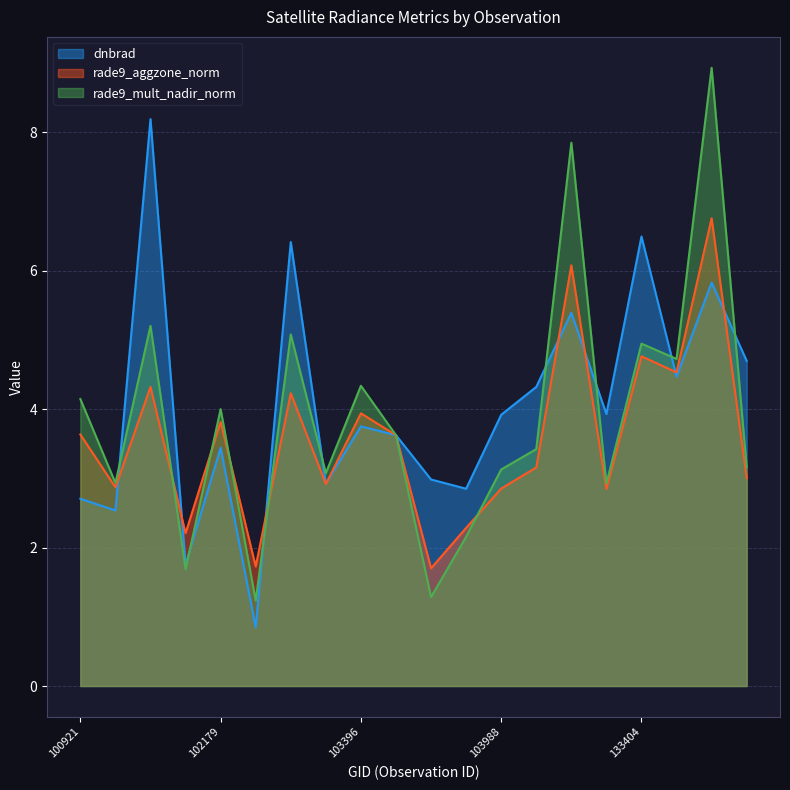

Where does the rade9_mult_nadir_norm series first go above 3?

100921